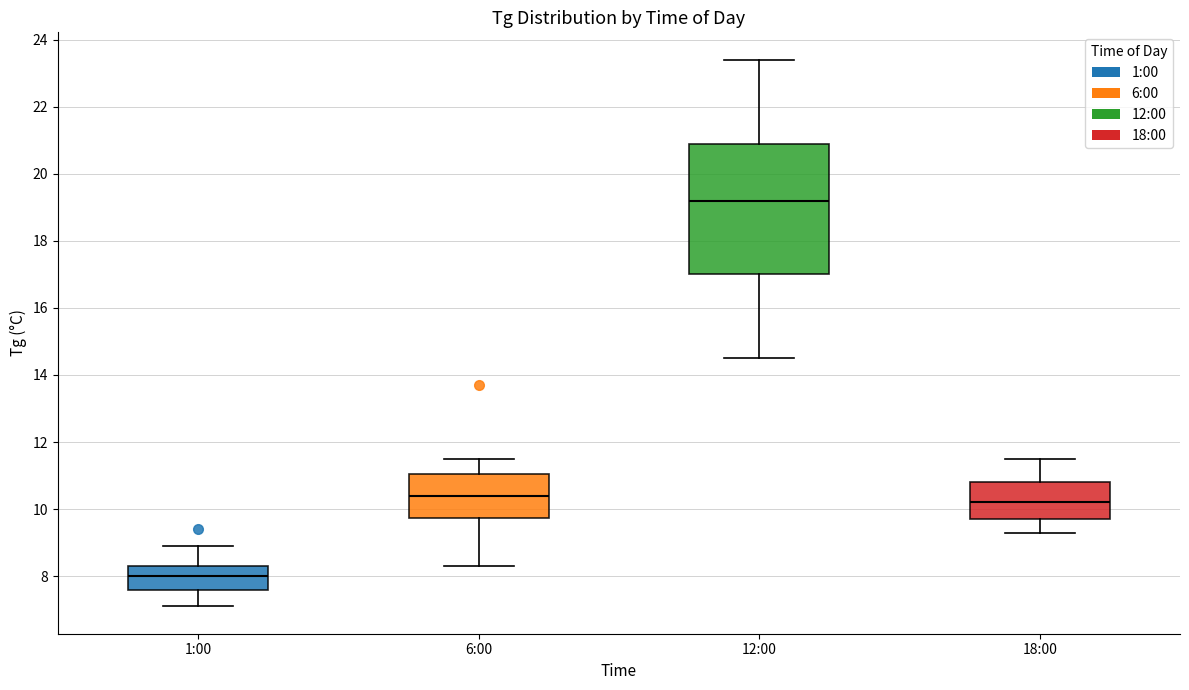

Where is the lower edge of the box for 18:00 on the y-axis? The values are not printed on the chart, so give them approximately, as read against the axis.

9.8